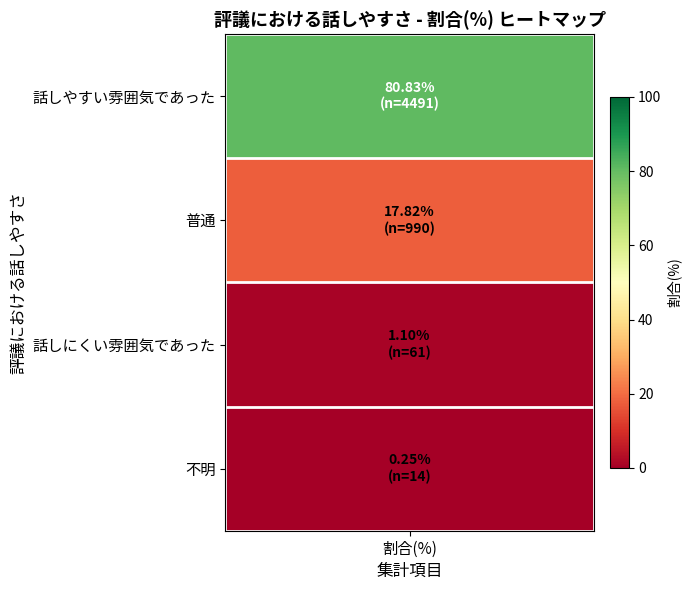

True or false: the data shows 0.1 at 不明.

False